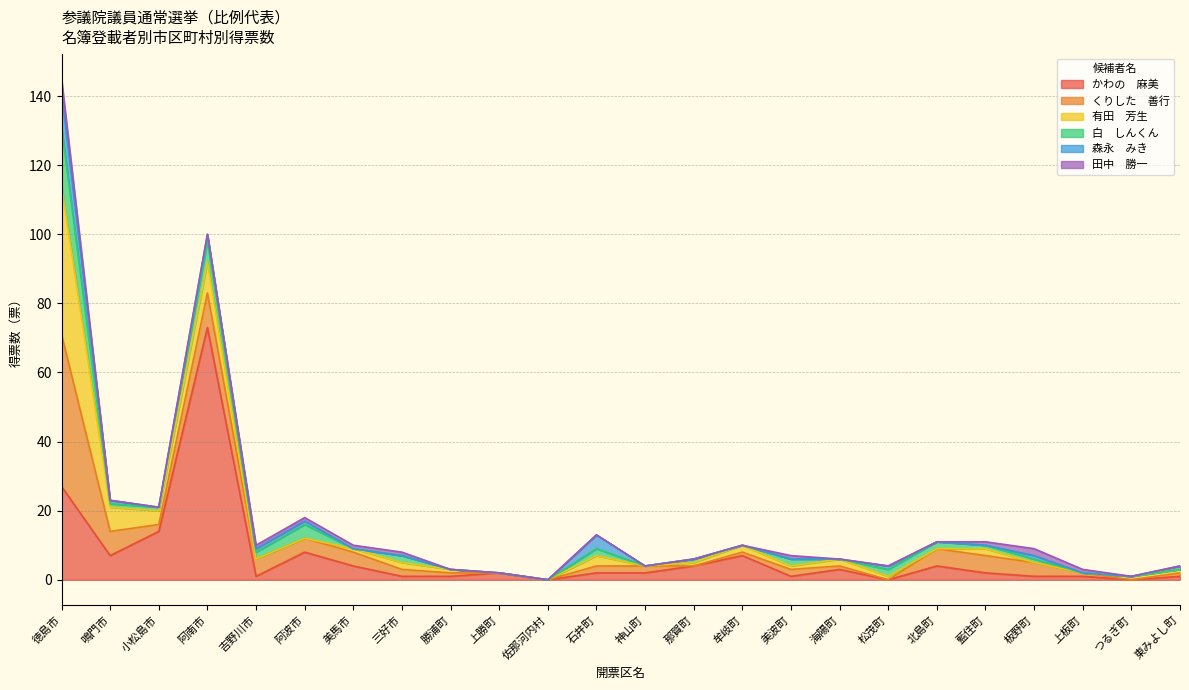

Reading left to right, extract all data points from this chart.

かわの　麻美: 徳島市=27	鳴門市=7	小松島市=14	阿南市=73	吉野川市=1	阿波市=8	美馬市=4	三好市=1	勝浦町=1	上勝町=2	佐那河内村=0	石井町=2	神山町=2	那賀町=4	牟岐町=7	美波町=1	海陽町=3	松茂町=0	北島町=4	藍住町=2	板野町=1	上板町=1	つるぎ町=0	東みよし町=1
くりした　善行: 徳島市=44	鳴門市=7	小松島市=2	阿南市=10	吉野川市=5	阿波市=4	美馬市=4	三好市=2	勝浦町=1	上勝町=0	佐那河内村=0	石井町=2	神山町=2	那賀町=0	牟岐町=1	美波町=2	海陽町=1	松茂町=0	北島町=5	藍住町=5	板野町=4	上板町=1	つるぎ町=0	東みよし町=1
有田　芳生: 徳島市=43	鳴門市=7	小松島市=4	阿南市=9	吉野川市=0	阿波市=0	美馬市=1	三好市=2	勝浦町=1	上勝町=0	佐那河内村=0	石井町=3	神山町=0	那賀町=1	牟岐町=2	美波町=1	海陽町=2	松茂町=1	北島町=0	藍住町=2	板野町=0	上板町=0	つるぎ町=1	東みよし町=1
白　しんくん: 徳島市=17	鳴門市=1	小松島市=1	阿南市=6	吉野川市=2	阿波市=4	美馬市=0	三好市=2	勝浦町=0	上勝町=0	佐那河内村=0	石井町=2	神山町=0	那賀町=1	牟岐町=0	美波町=2	海陽町=0	松茂町=2	北島町=2	藍住町=1	板野町=1	上板町=0	つるぎ町=0	東みよし町=0
森永　みき: 徳島市=10	鳴門市=1	小松島市=0	阿南市=2	吉野川市=1	阿波市=1	美馬市=0	三好市=0	勝浦町=0	上勝町=0	佐那河内村=0	石井町=4	神山町=0	那賀町=0	牟岐町=0	美波町=0	海陽町=0	松茂町=1	北島町=0	藍住町=0	板野町=1	上板町=0	つるぎ町=0	東みよし町=1
田中　勝一: 徳島市=4	鳴門市=0	小松島市=0	阿南市=0	吉野川市=1	阿波市=1	美馬市=1	三好市=1	勝浦町=0	上勝町=0	佐那河内村=0	石井町=0	神山町=0	那賀町=0	牟岐町=0	美波町=1	海陽町=0	松茂町=0	北島町=0	藍住町=1	板野町=2	上板町=1	つるぎ町=0	東みよし町=0